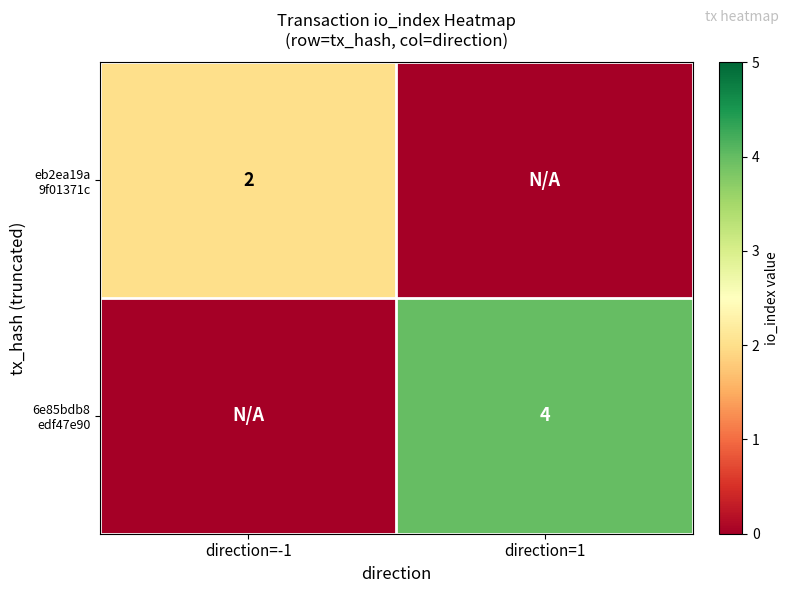

Rank the series at direction=-1 from highest to lowest value.

eb2ea19a 9f01371c, 6e85bdb8 edf47e90